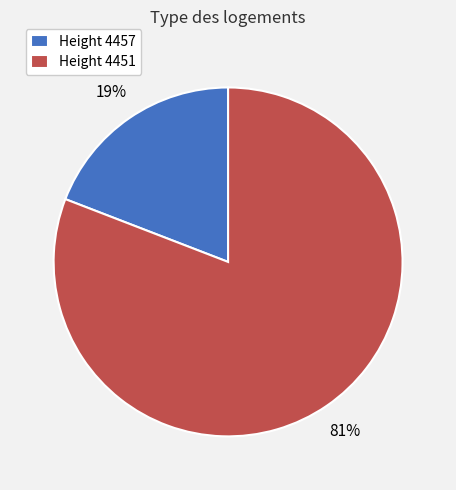

Between Height 4457 and Height 4451, which is larger?

Height 4451